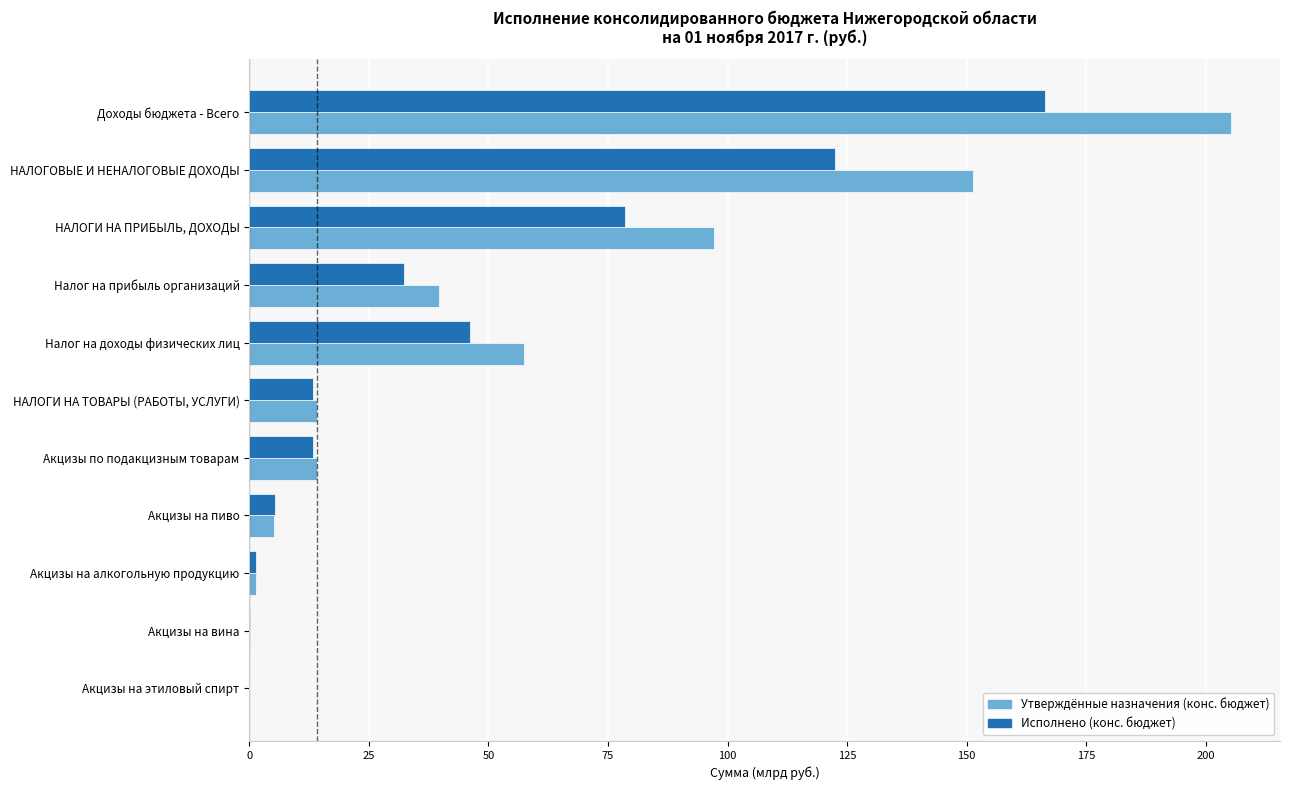

What is the sum of all Исполнено (конс. бюджет) values?

479.3